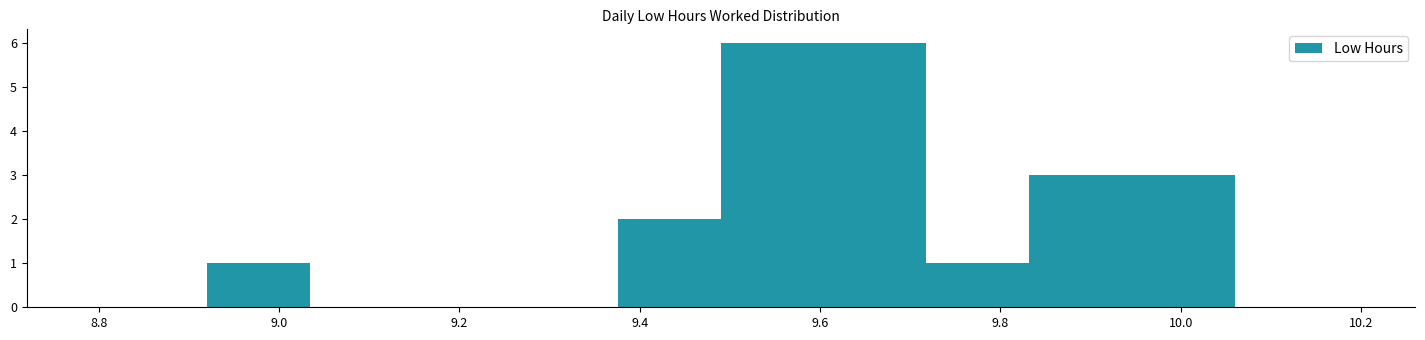

Reading left to right, list every bar in this chart as the range it spans on the x-axis followed by its height. Neither the bar edges nor the heights are printed on the chart, so give them approximately, as read against the axes.

8.920 to 9.034: 1
9.034 to 9.148: 0
9.148 to 9.262: 0
9.262 to 9.376: 0
9.376 to 9.490: 2
9.490 to 9.604: 6
9.604 to 9.718: 6
9.718 to 9.832: 1
9.832 to 9.946: 3
9.946 to 10.060: 3